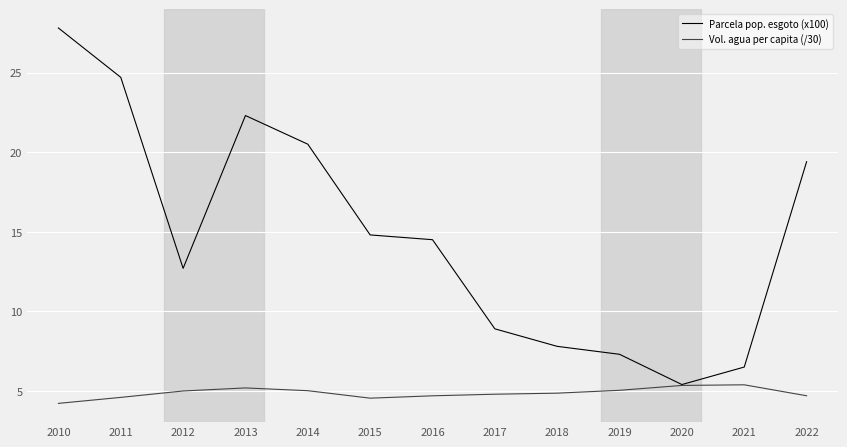

What is the sum of all Parcela pop. esgoto (x100) values?

192.6